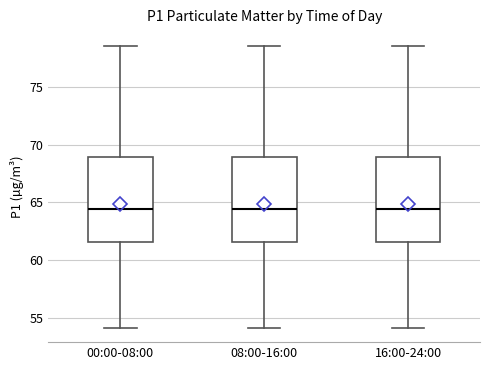

Reading left to right, transcribe this box plot: for each box, give where its median line is, the range the box spans, and where its two whiskers end, as read against the y-axis. The values are not printed on the chart, so give them approximately, as read against the axis.

00:00-08:00: median 64.5, box 61.5 to 69.0, whiskers 54.0 to 78.5
08:00-16:00: median 64.5, box 61.5 to 69.0, whiskers 54.0 to 78.5
16:00-24:00: median 64.5, box 61.5 to 69.0, whiskers 54.0 to 78.5